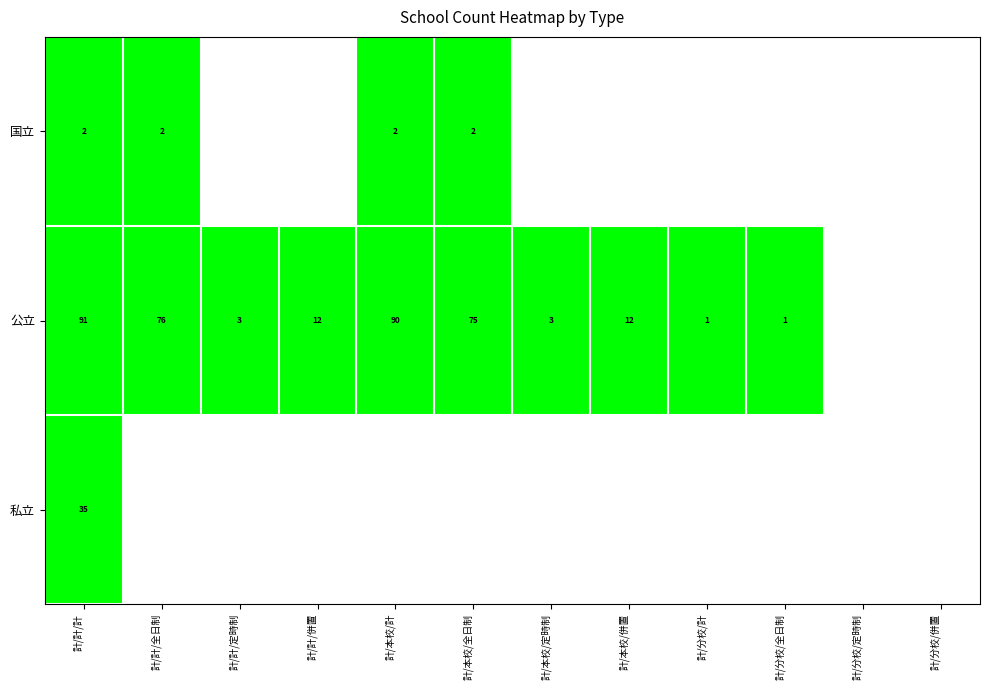

Rank the series at 計/計/計 from lowest to highest value.

国立, 私立, 公立